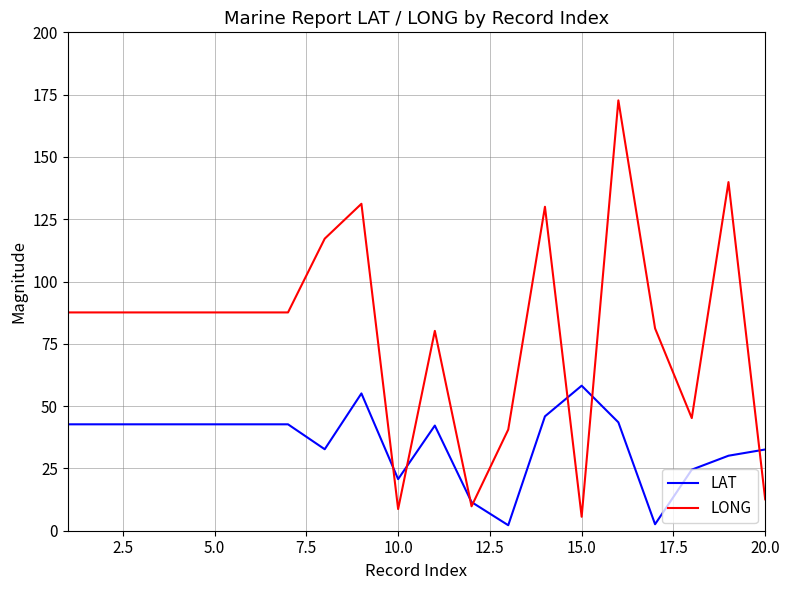

Rank the series by their maximum value, from lowest to highest.

LAT, LONG